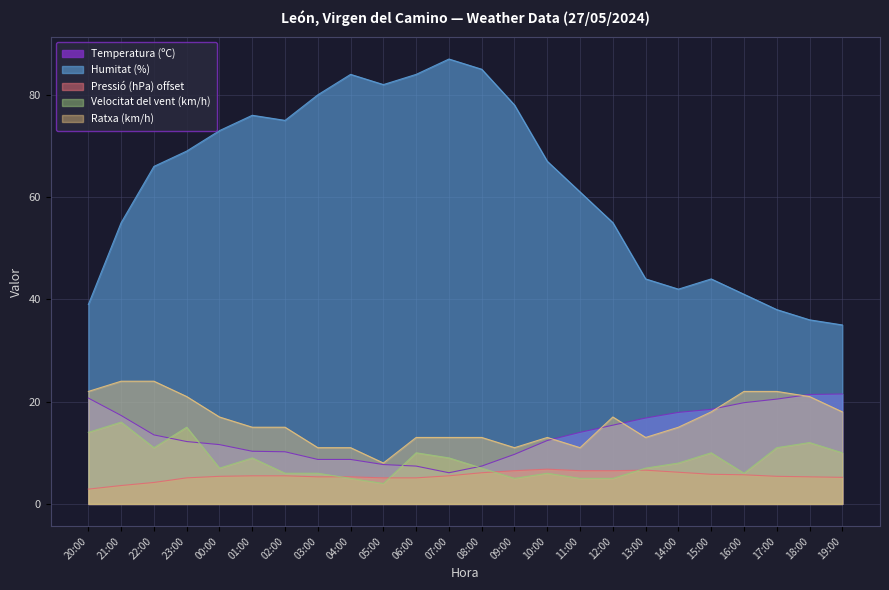

What is the difference between the maximum and minimum values in the Velocitat del vent (km/h) series?

12.0